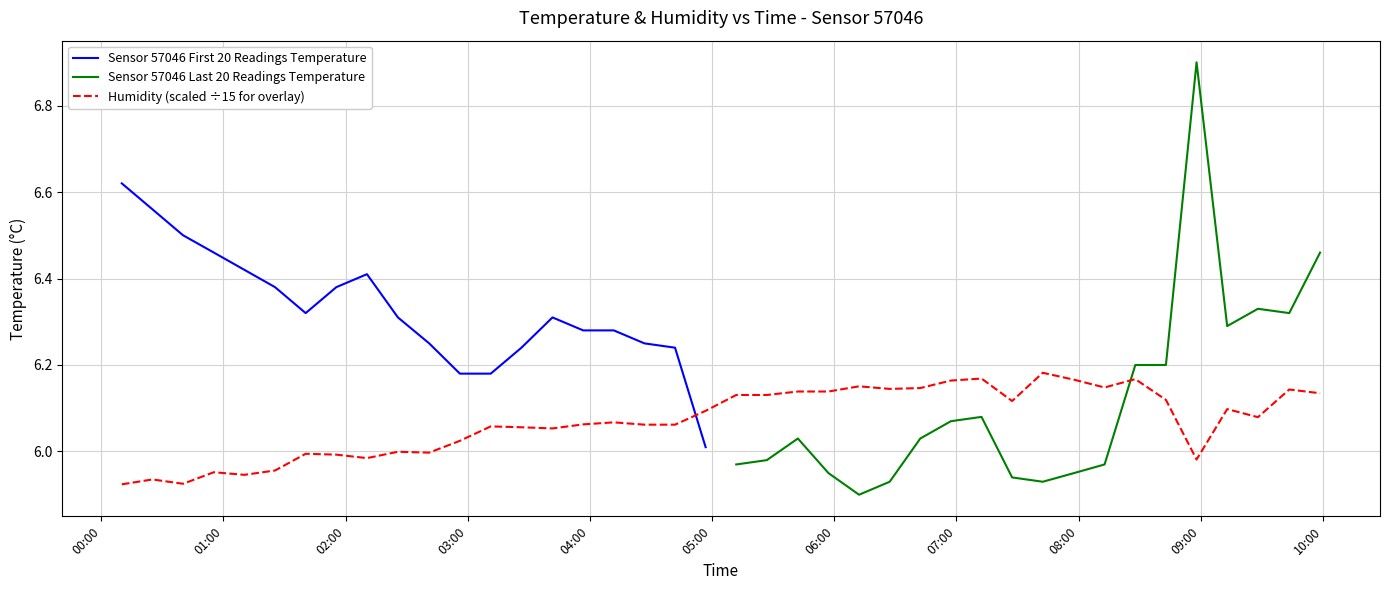

What is the smallest value displayed?

5.9